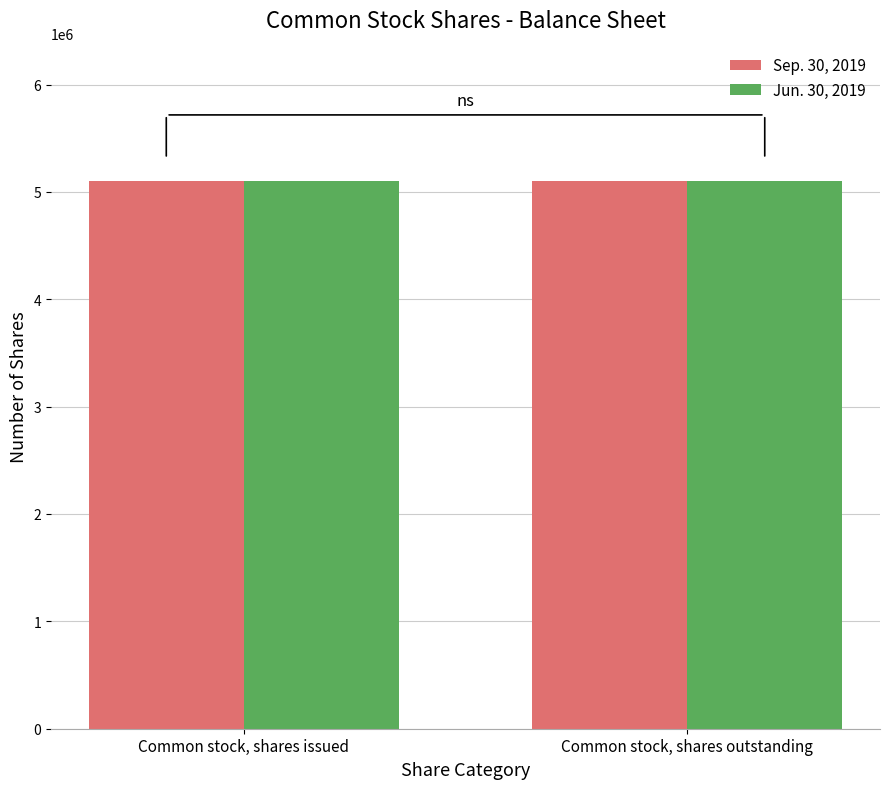

The value of Sep. 30, 2019 at Common stock, shares outstanding is 5101580. True or false?

True